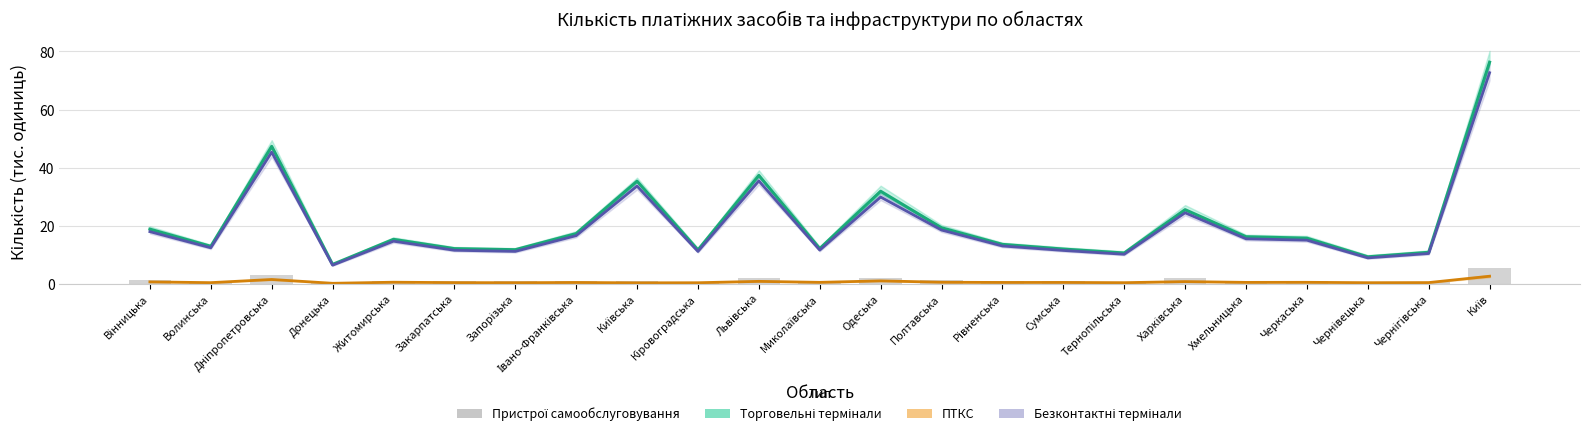

What position from the left is Івано-Франківська?

8